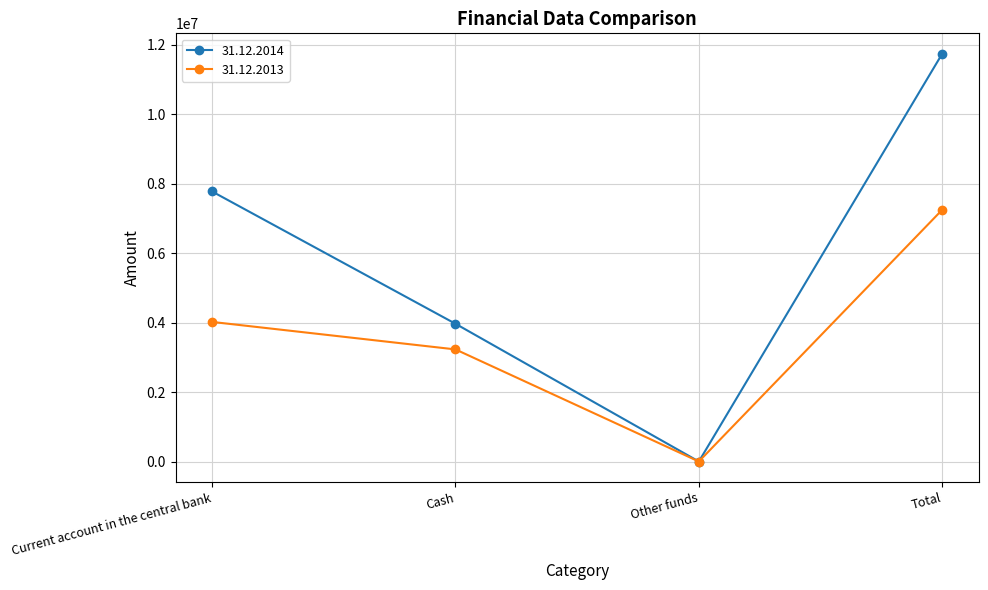

How many times do 31.12.2013 and 31.12.2014 cross each other?

2